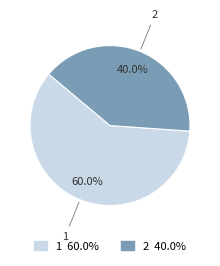

How much of the chart is everything except 2?

60.0%